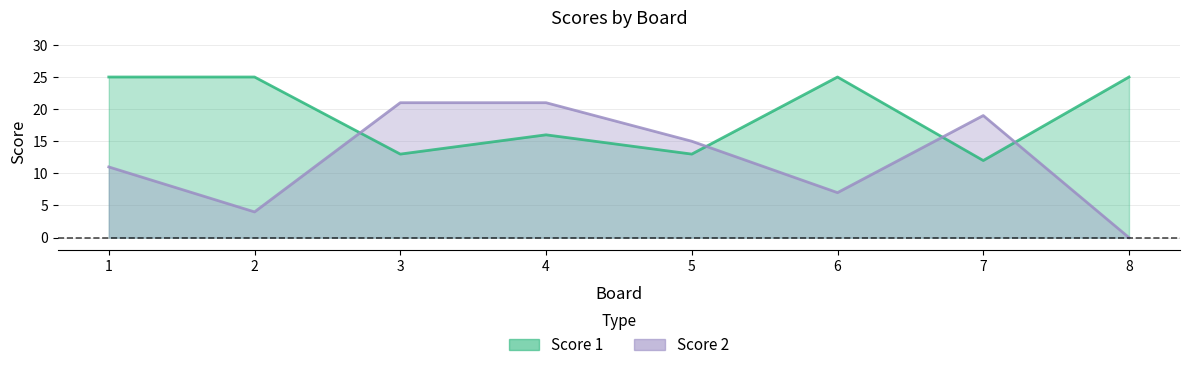

What is the difference between the second highest and minimum values in the Score 1 series?

13